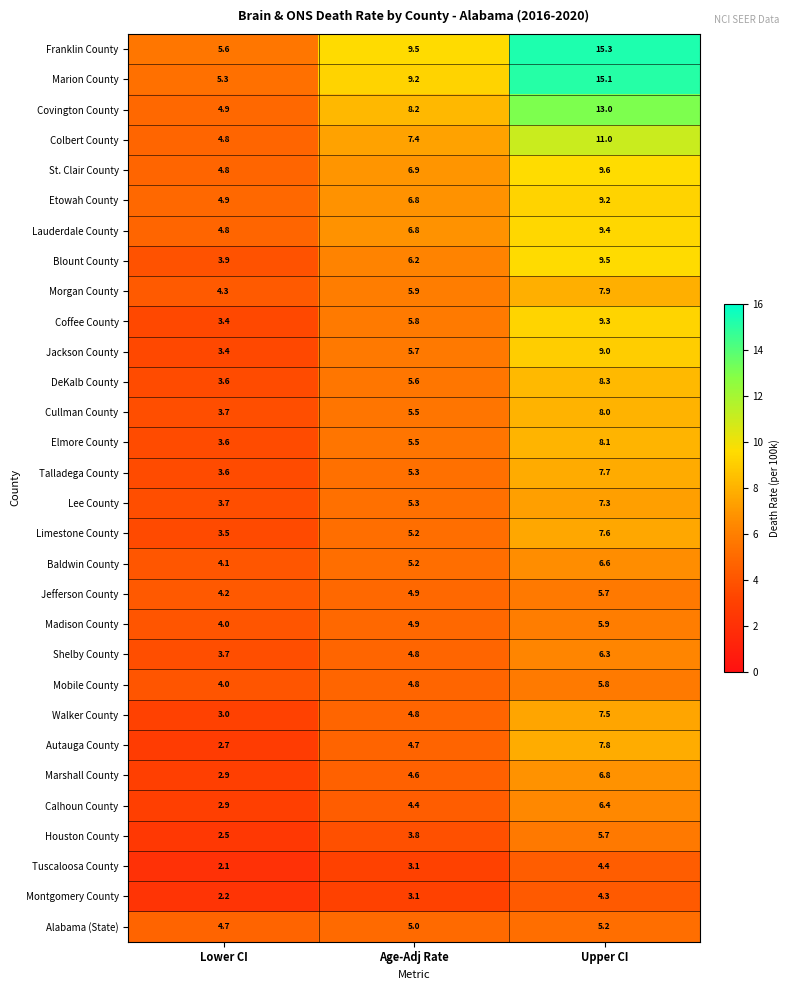

What is the difference between the highest and lowest values at Lower CI?

3.5